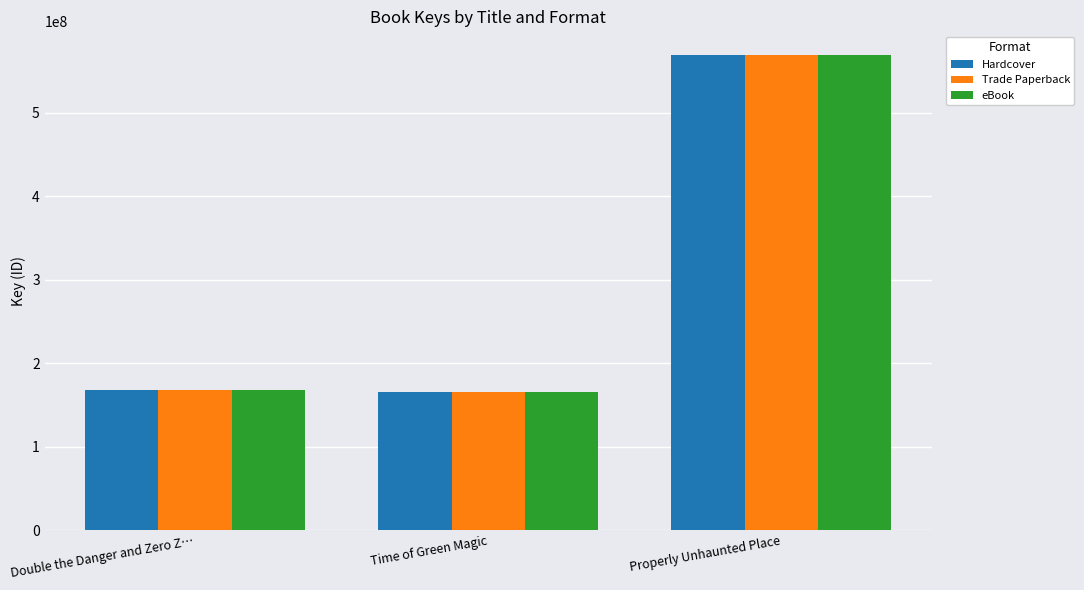

What is the sum of the Hardcover values at Properly Unhaunted Place and Double the Danger and Zero Z…?

737225671